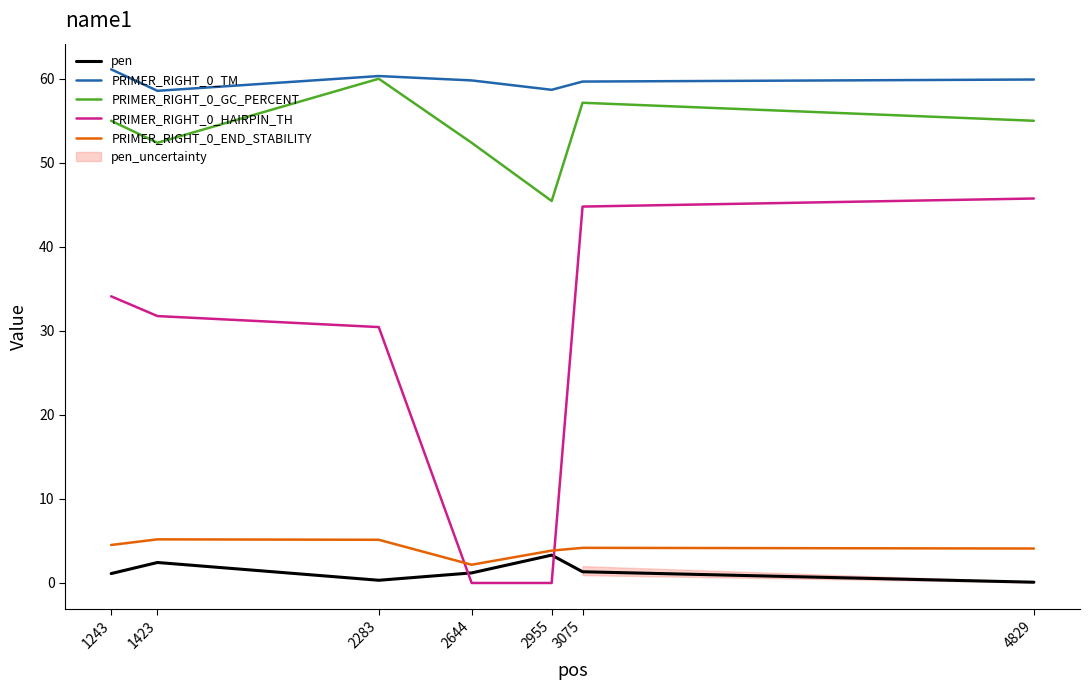

Rank the series at 2955 from lowest to highest value.

PRIMER_RIGHT_0_HAIRPIN_TH, pen, PRIMER_RIGHT_0_END_STABILITY, PRIMER_RIGHT_0_GC_PERCENT, PRIMER_RIGHT_0_TM